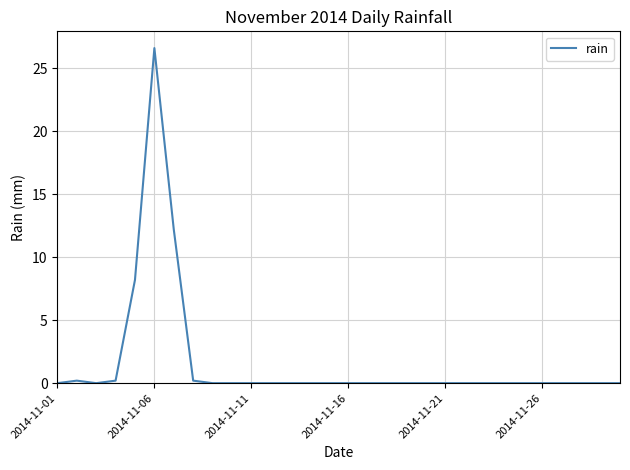

What is the average value?

1.6